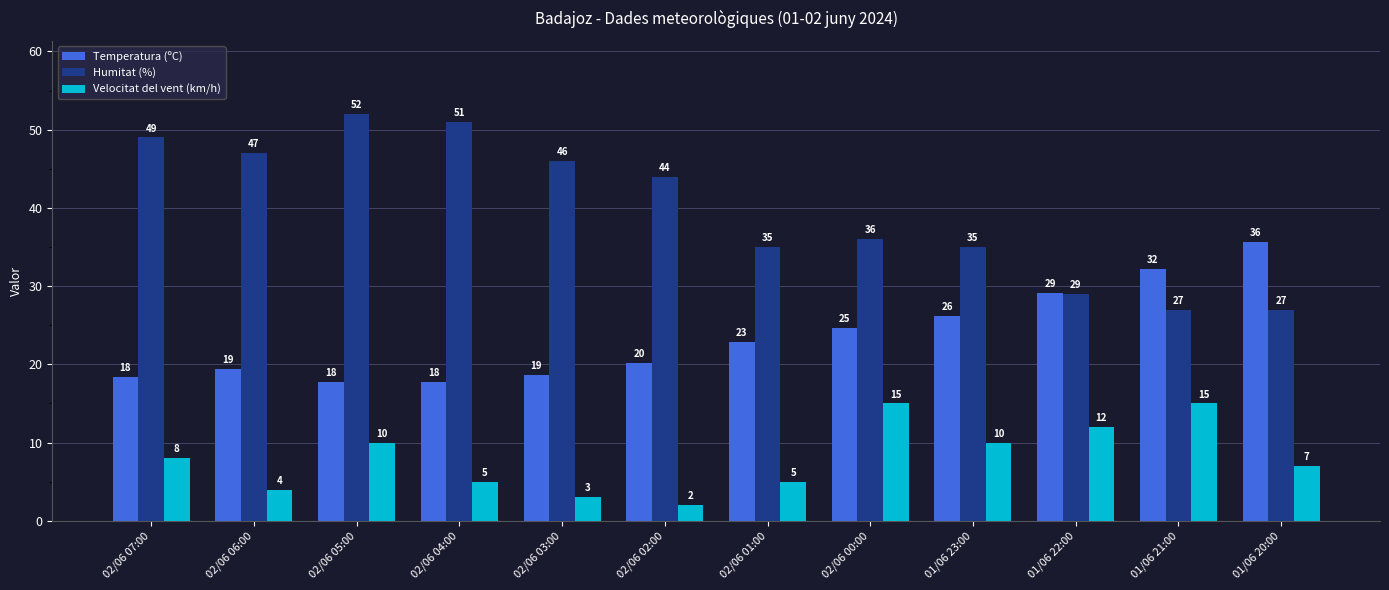

At which category is the sum across all series the highest?

02/06 05:00